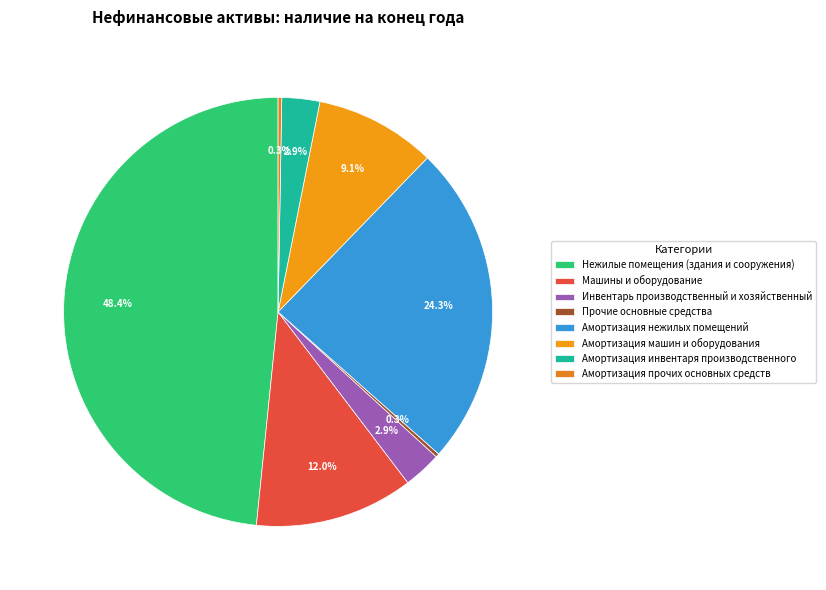

To the nearest percent, what is the difference between the largest and smallest slice percentages?

48%